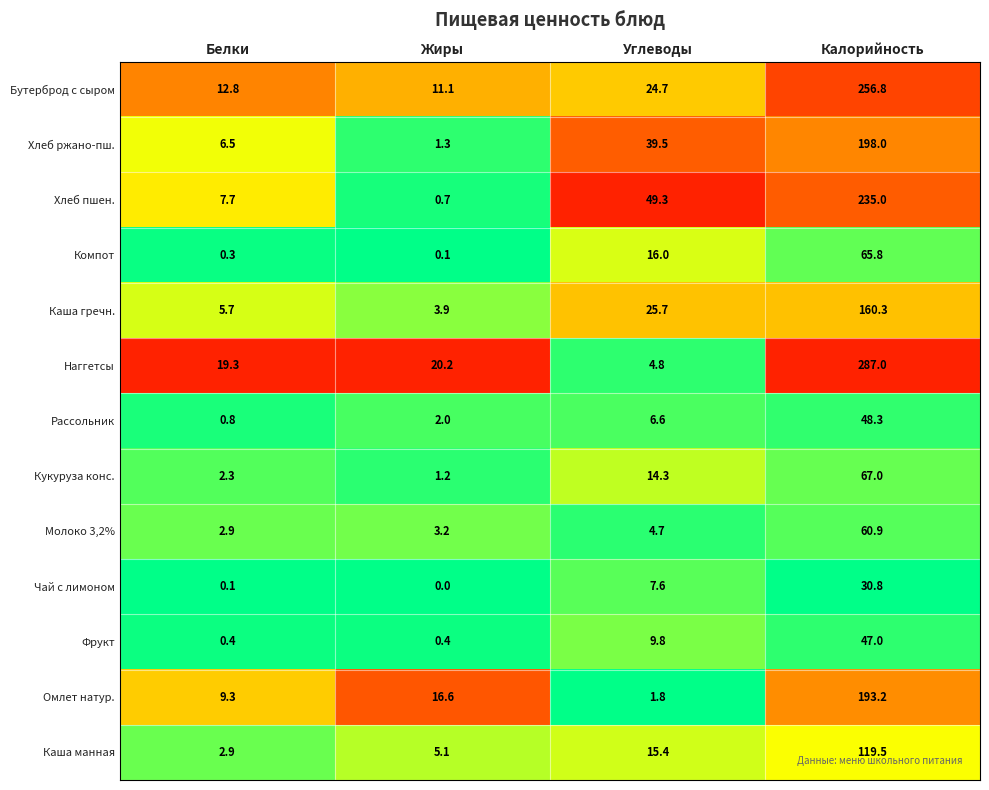

The Бутерброд с сыром series shows 24.7 at Углеводы. True or false?

True